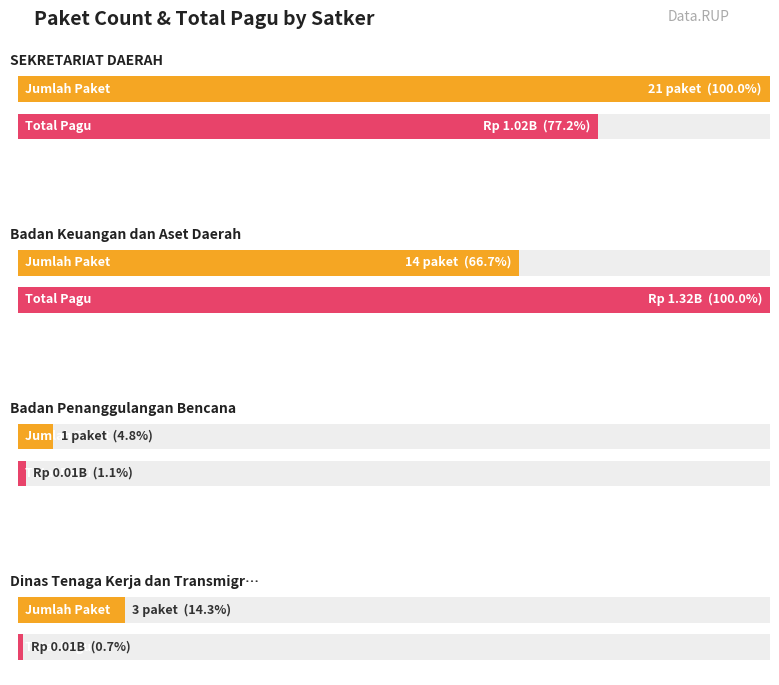

The value of Pagu at Belanja Perjalanan Dinas Biasa 2 is 37209658. True or false?

False